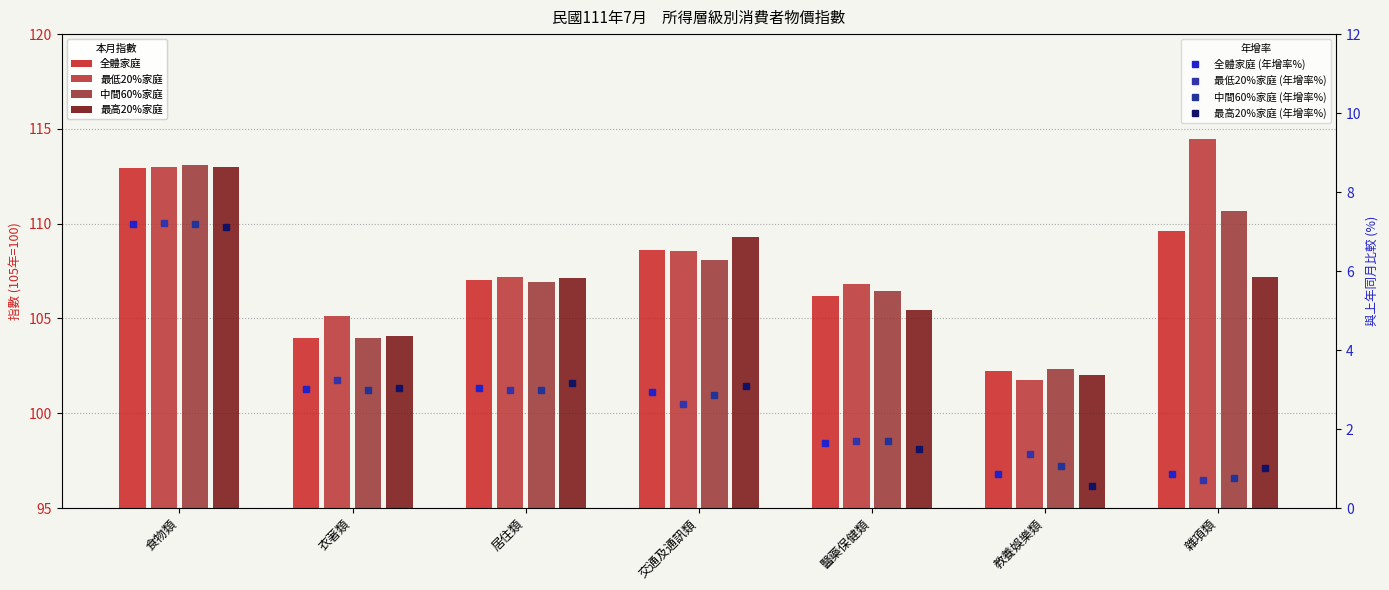

Which series changed the most between 食物類 and 雜項類?

最高20%家庭